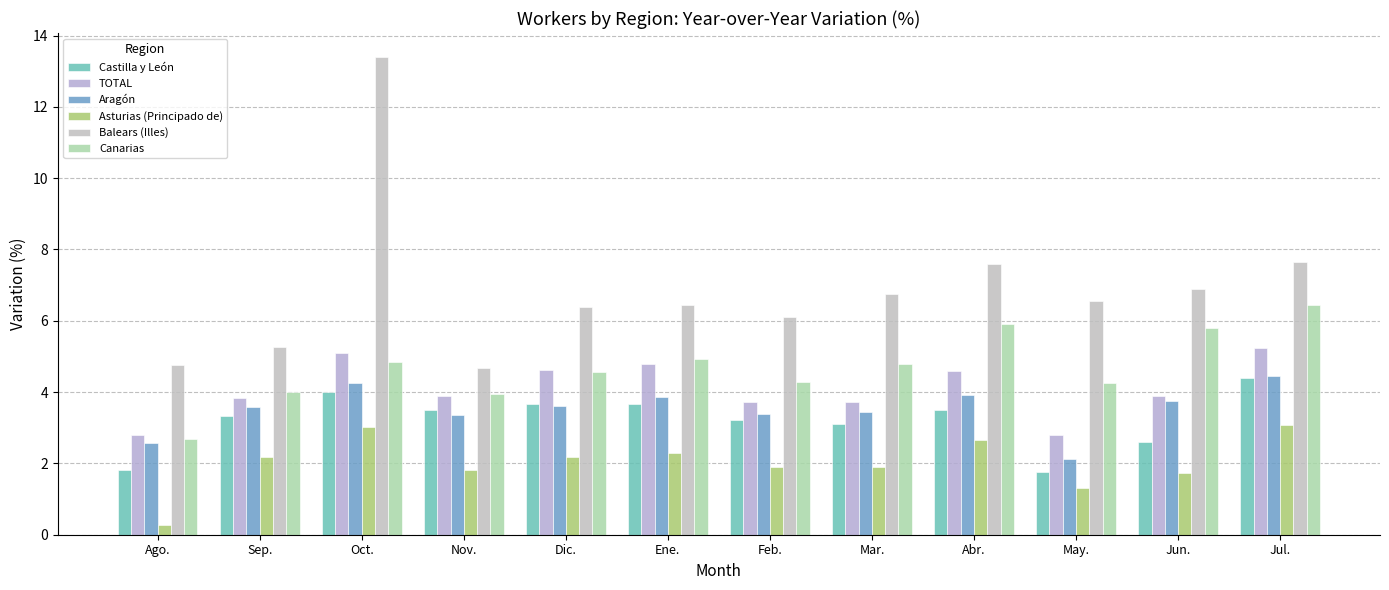

What is the label of the 12th bar from the right?

Ago.